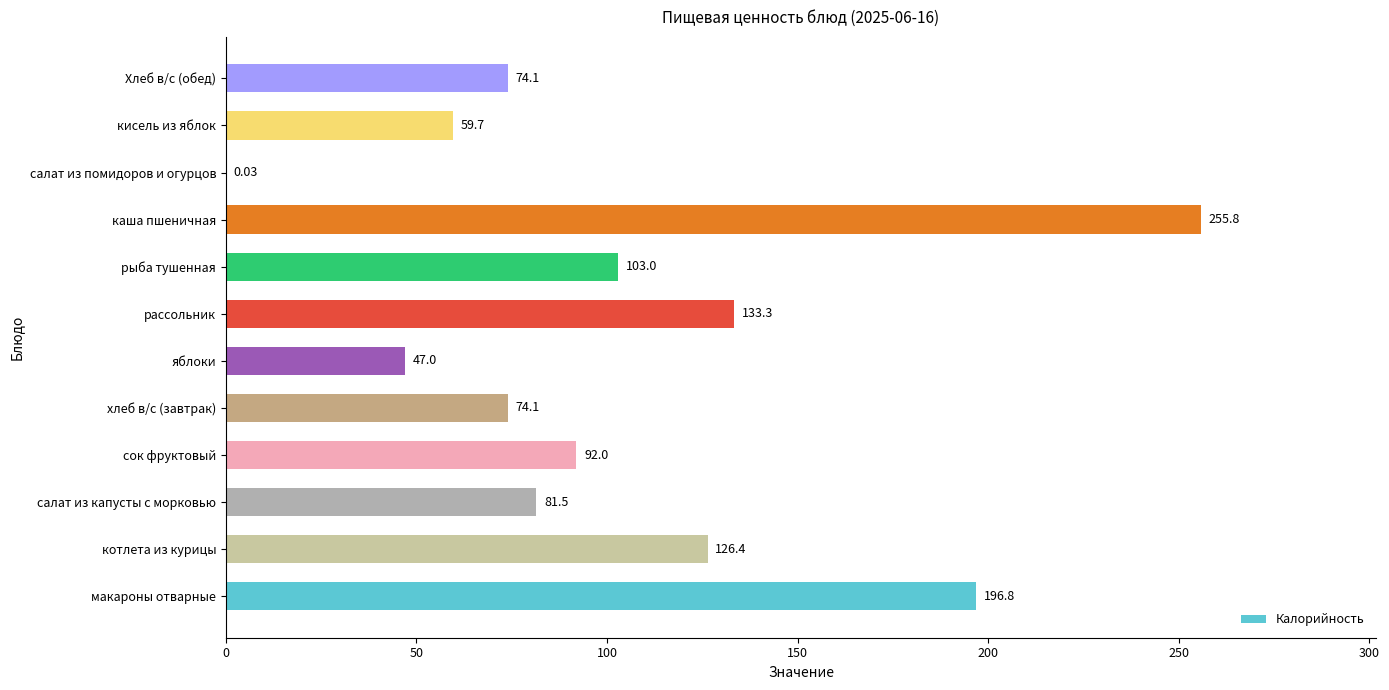

Where is the data nearest to the value 127?

котлета из курицы